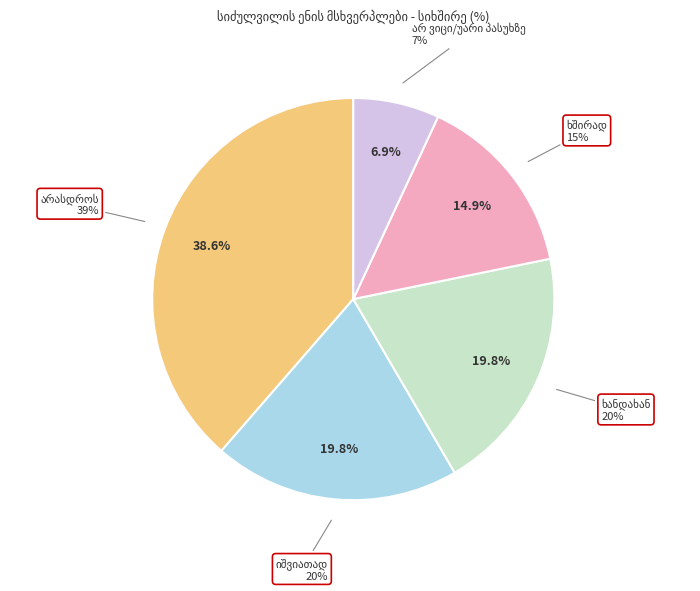

What is the largest slice in the pie chart?

არასდროს